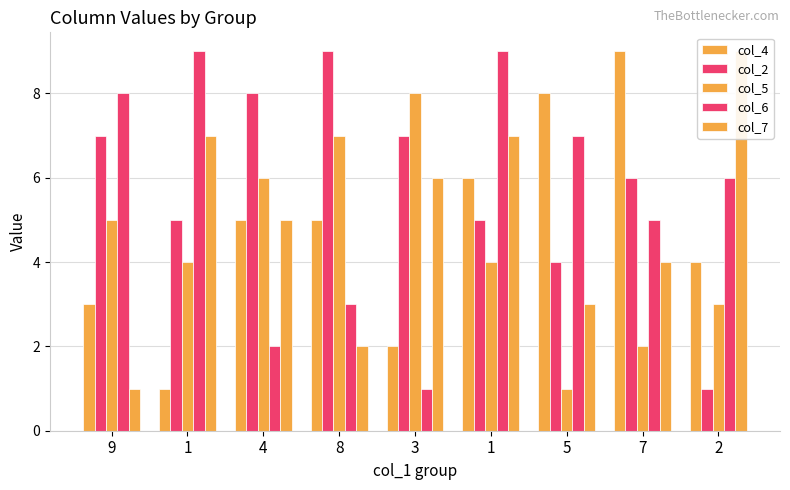

How many col_7 values are between 3 and 7?

6